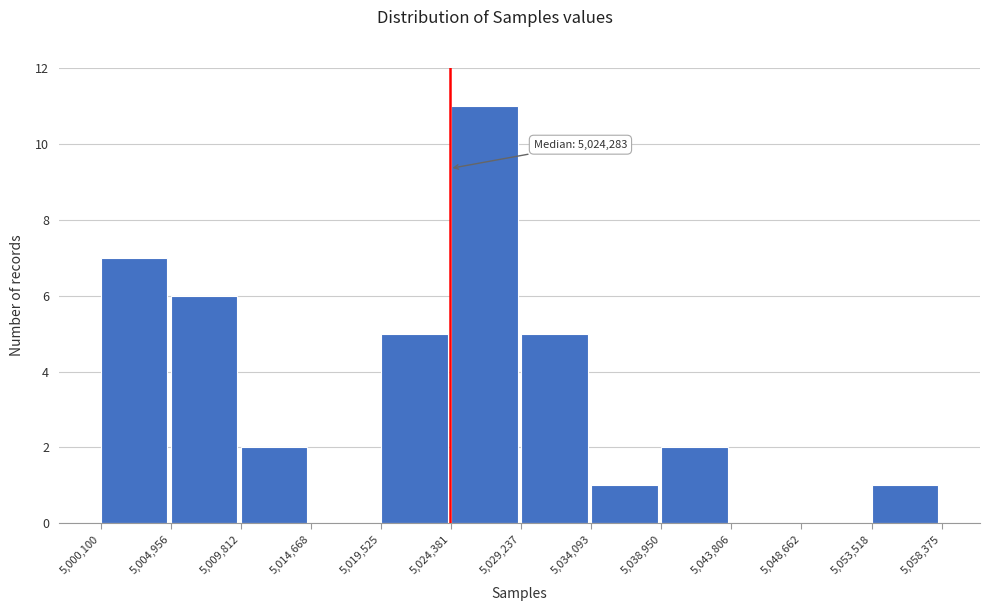

Which range on the x-axis has the tallest bar?

5,024,381 to 5,029,237